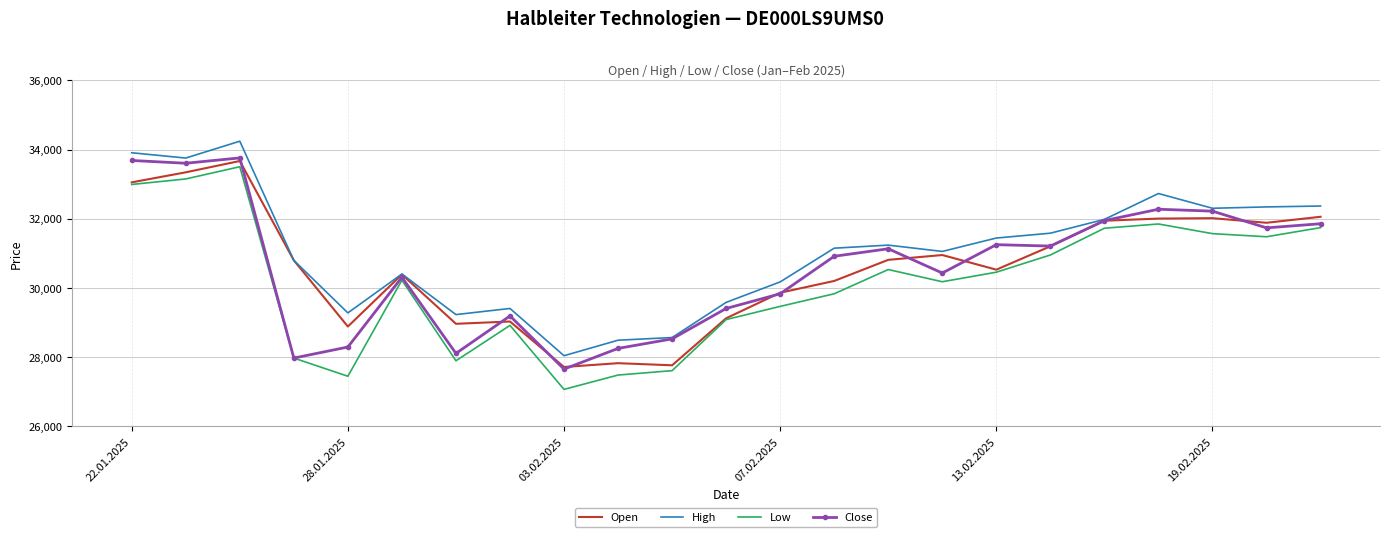

What are all the series names shown in the legend?

Open, High, Low, Close